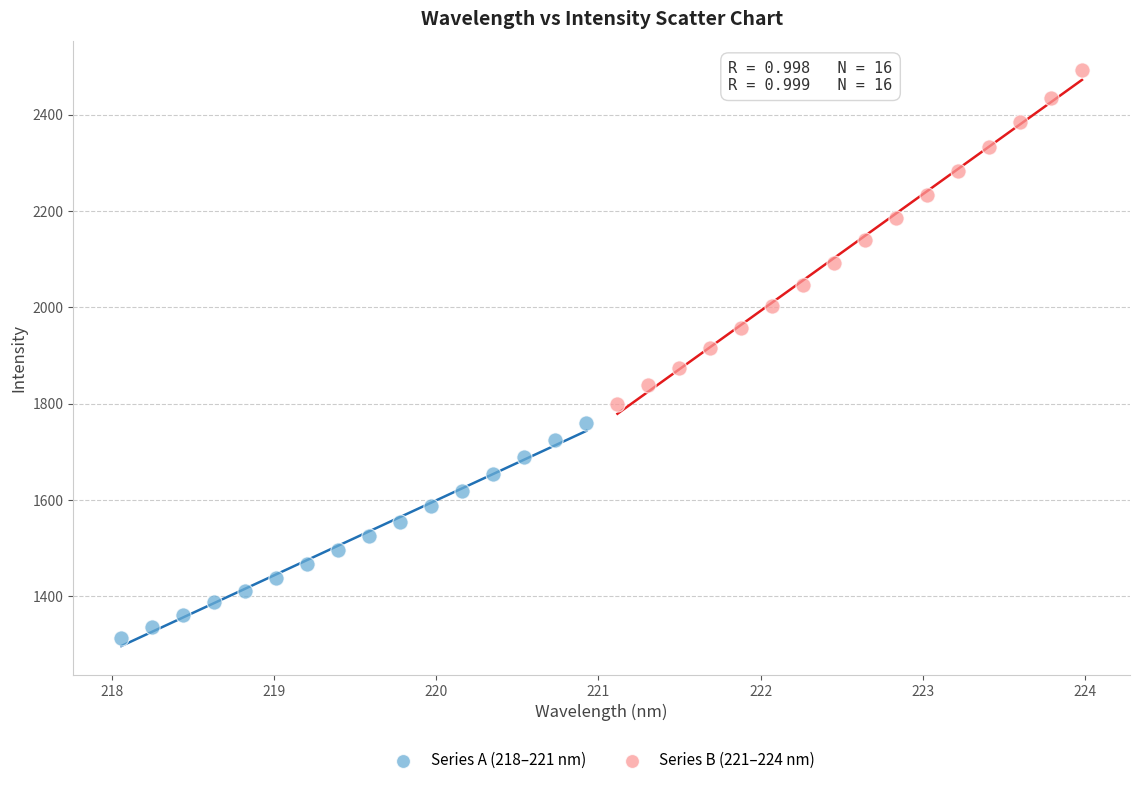

Which series contains the lowest Y value?

Series A (218–221 nm)